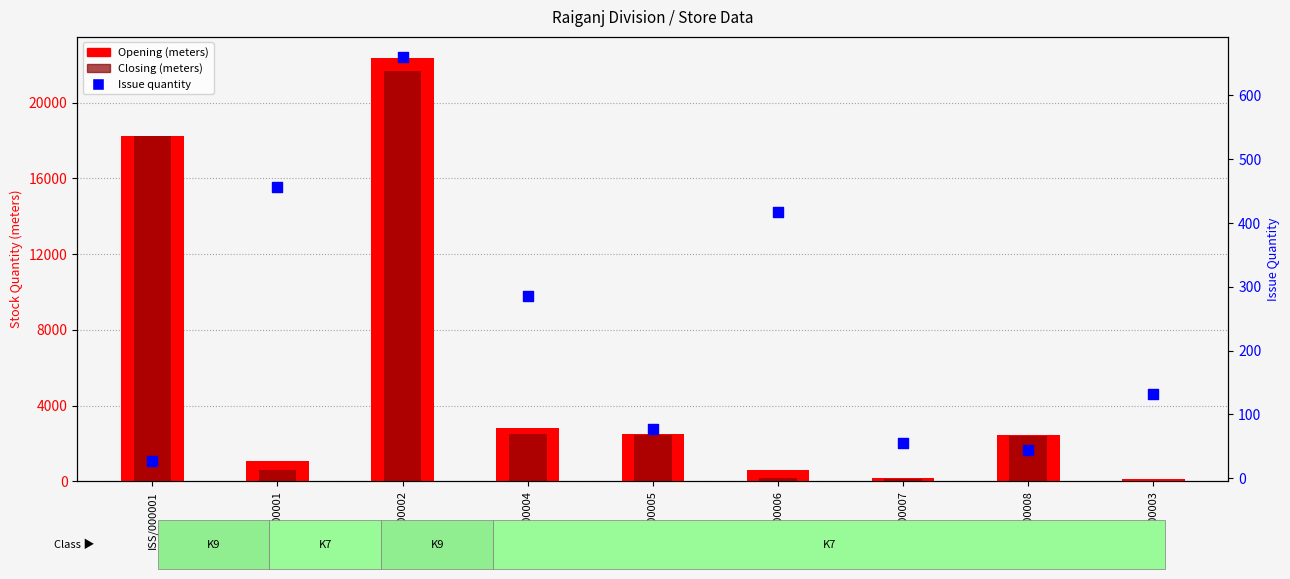

What is the total value across all series at TRN/000002?

44718